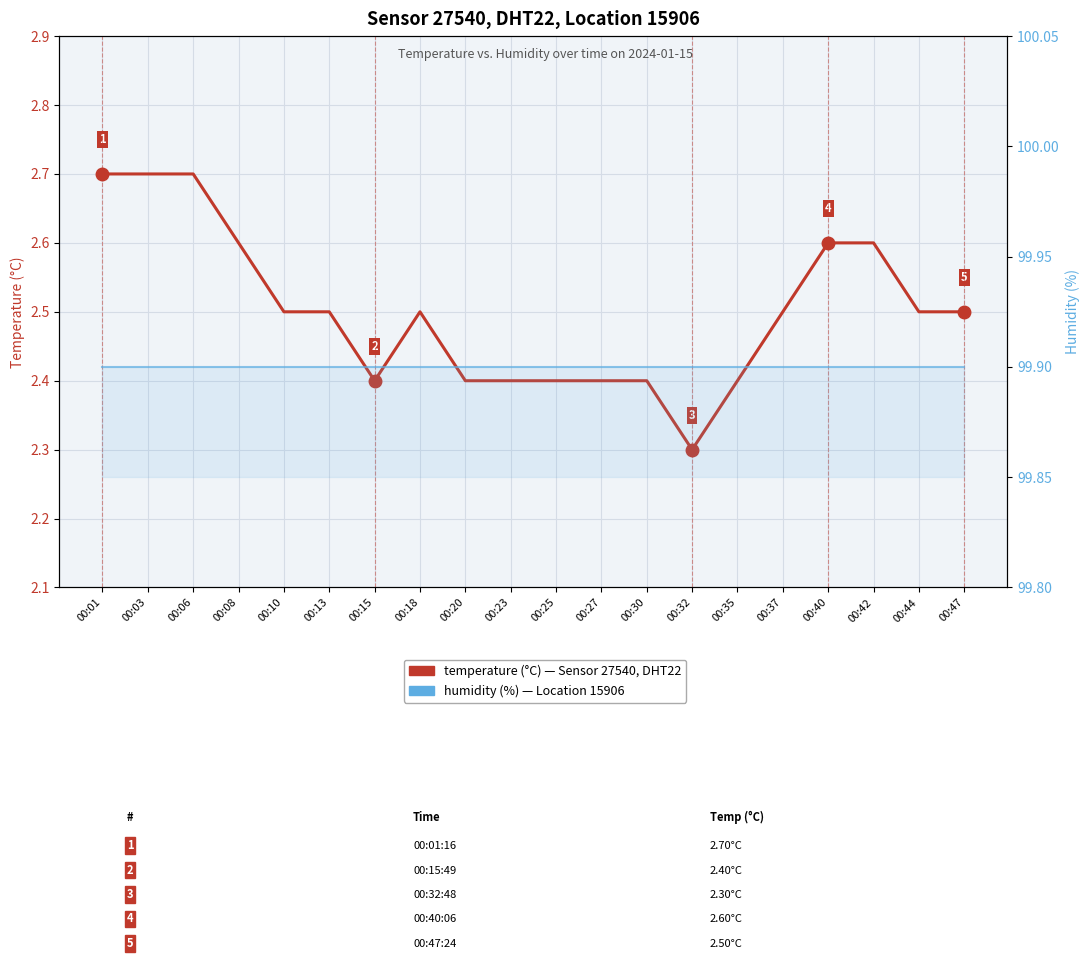

Reading left to right, extract all data points from this chart.

temperature: 00:01=2.7	00:03=2.7	00:06=2.7	00:08=2.6	00:10=2.5	00:13=2.5	00:15=2.4	00:18=2.5	00:20=2.4	00:23=2.4	00:25=2.4	00:27=2.4	00:30=2.4	00:32=2.3	00:35=2.4	00:37=2.5	00:40=2.6	00:42=2.6	00:44=2.5	00:47=2.5
humidity: 00:01=99.9	00:03=99.9	00:06=99.9	00:08=99.9	00:10=99.9	00:13=99.9	00:15=99.9	00:18=99.9	00:20=99.9	00:23=99.9	00:25=99.9	00:27=99.9	00:30=99.9	00:32=99.9	00:35=99.9	00:37=99.9	00:40=99.9	00:42=99.9	00:44=99.9	00:47=99.9